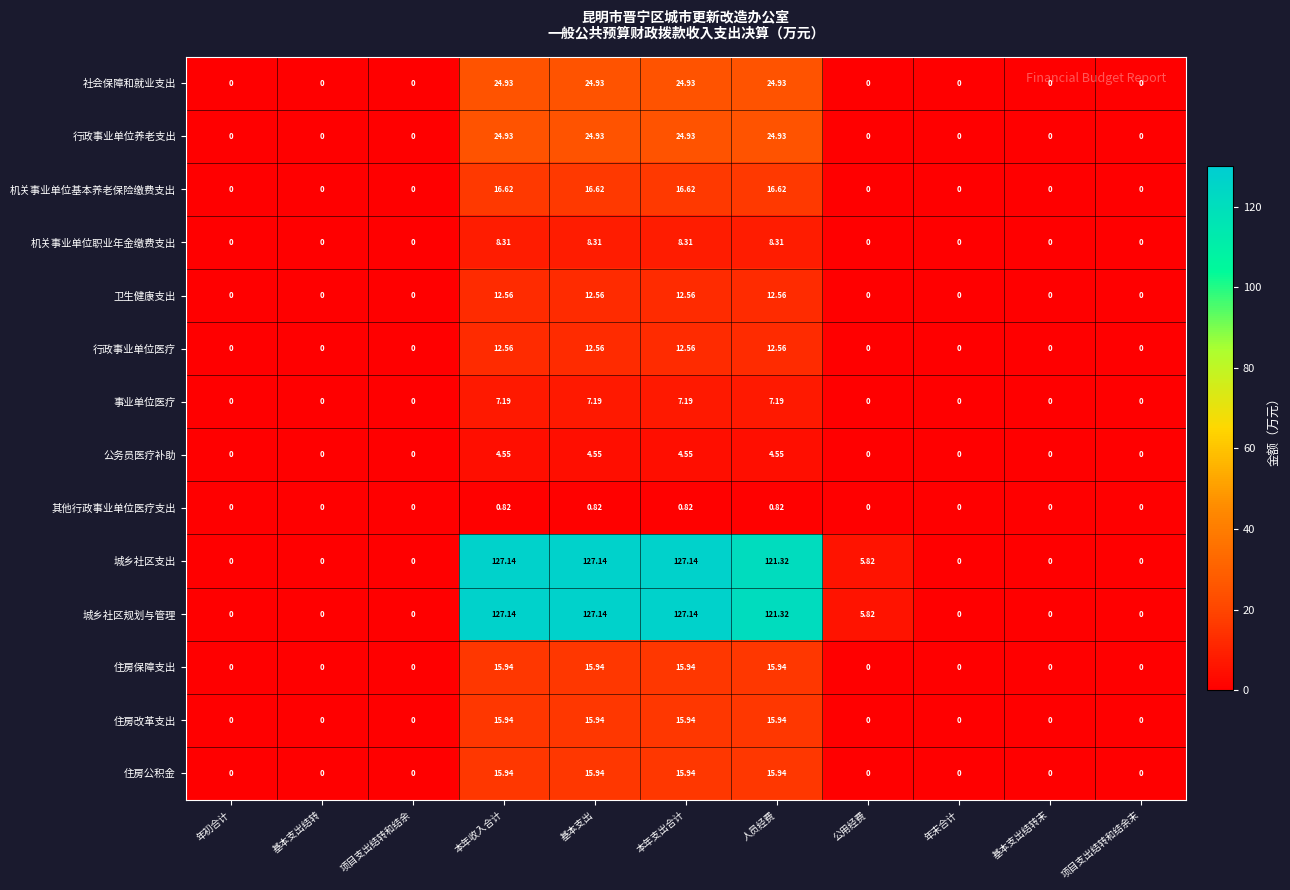

Is the value of 城乡社区规划与管理 at 基本支出 greater than the value of 其他行政事业单位医疗支出 at 人员经费?

Yes